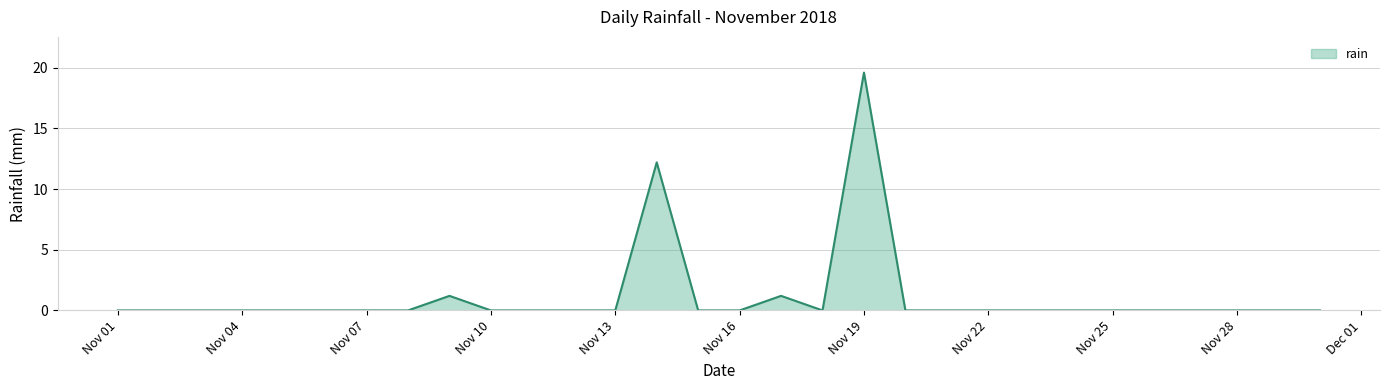

Reading left to right, transcribe all the data shown in this chart.

0.0	0.0	0.0	0.0	0.0	0.0	0.0	0.0	1.2	0.0	0.0	0.0	0.0	12.2	0.0	0.0	1.2	0.0	19.6	0.0	0.0	0.0	0.0	0.0	0.0	0.0	0.0	0.0	0.0	0.0